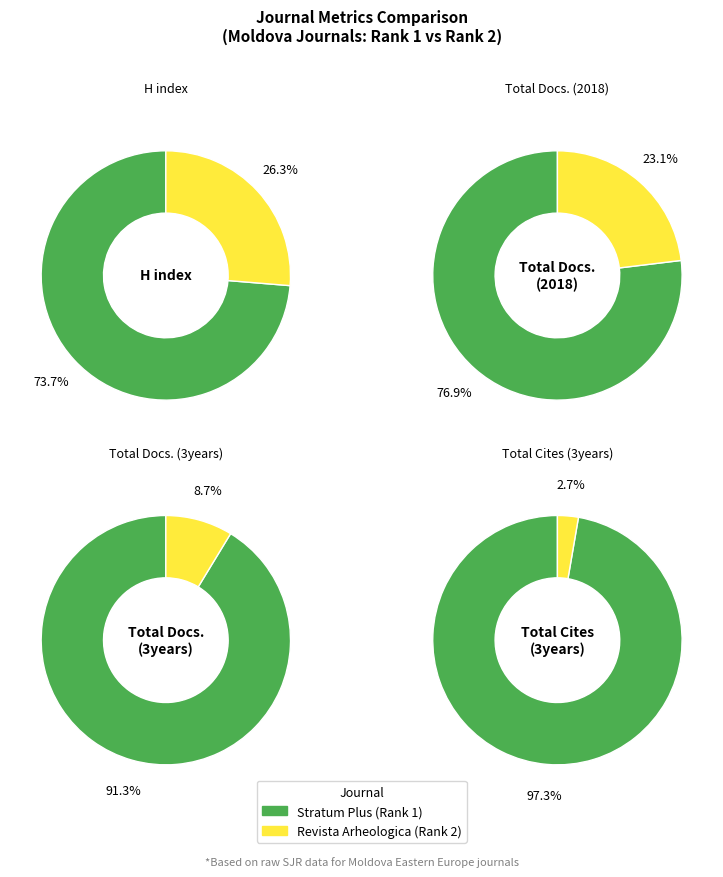

What is the majority slice?

Stratum Plus